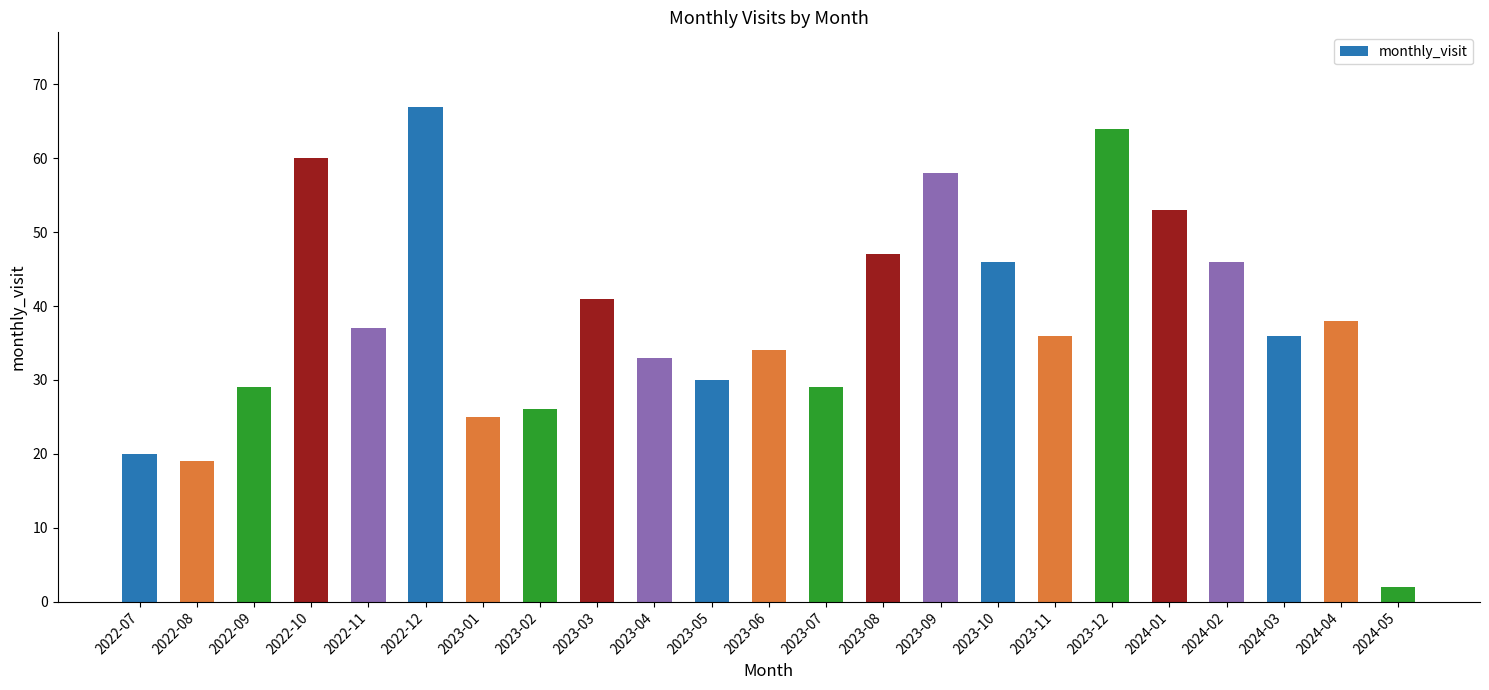

What is the change in value from 2023-11 to 2024-02?

+10